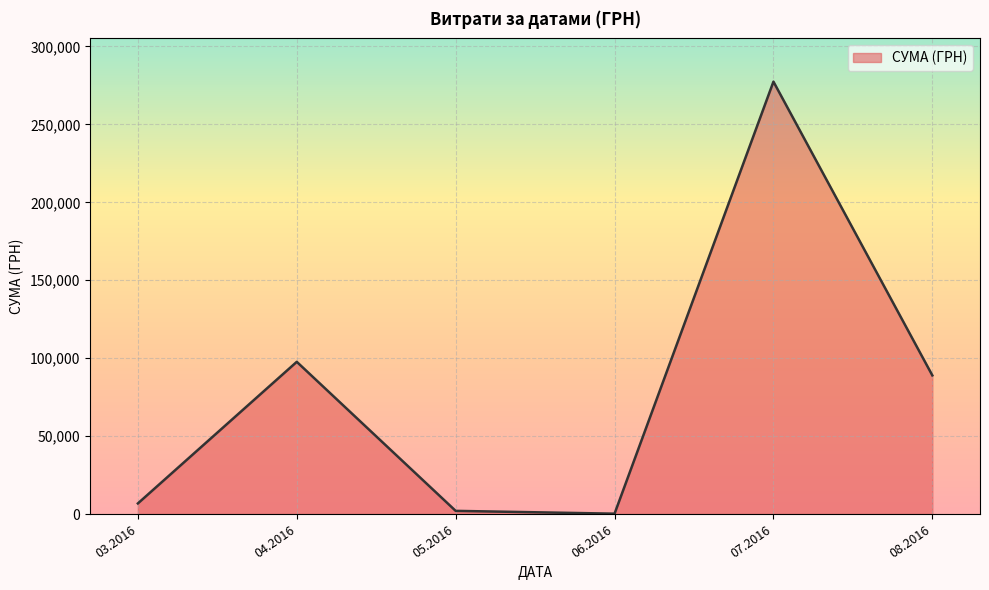

Between 08.2016 and 03.2016, which is larger?

08.2016